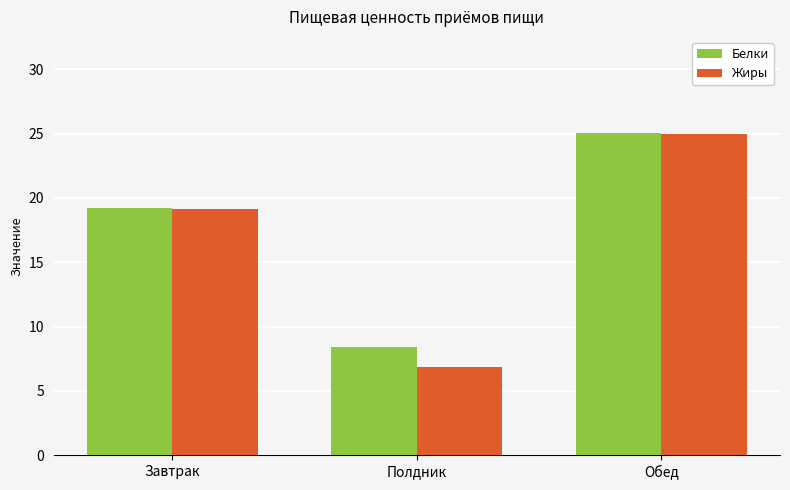

What is the average value of the Жиры series?

17.0